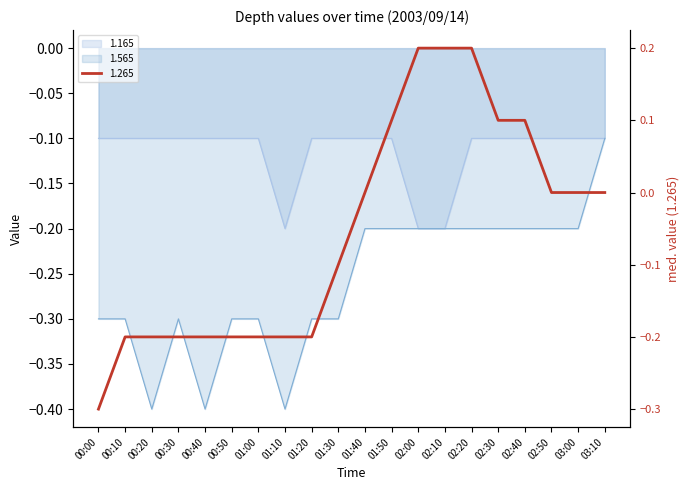

What position from the right is 01:00?

14